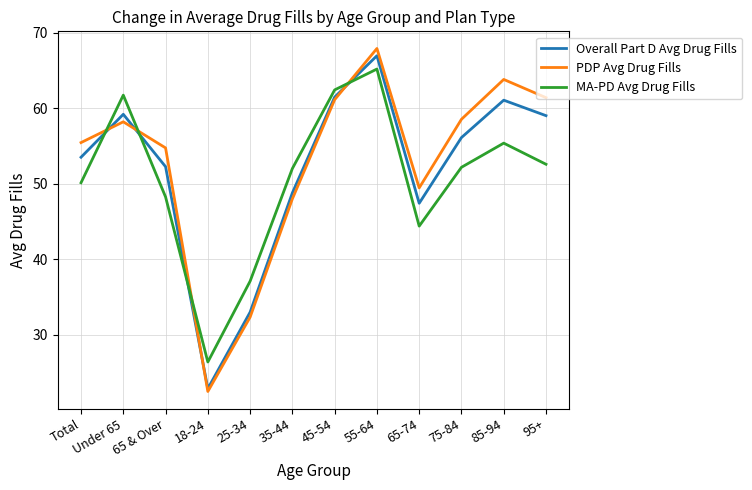

True or false: Overall Part D Avg Drug Fills and PDP Avg Drug Fills intersect in this chart.

True